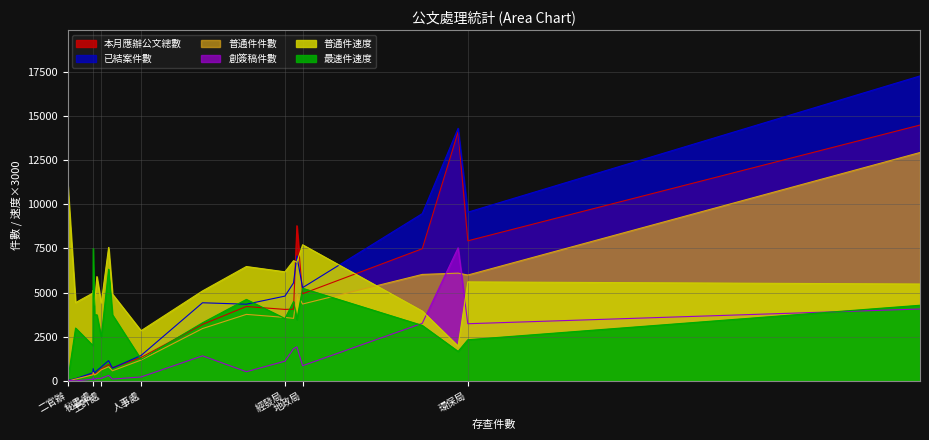

At how many categories does at least one series exceed 11475?

2